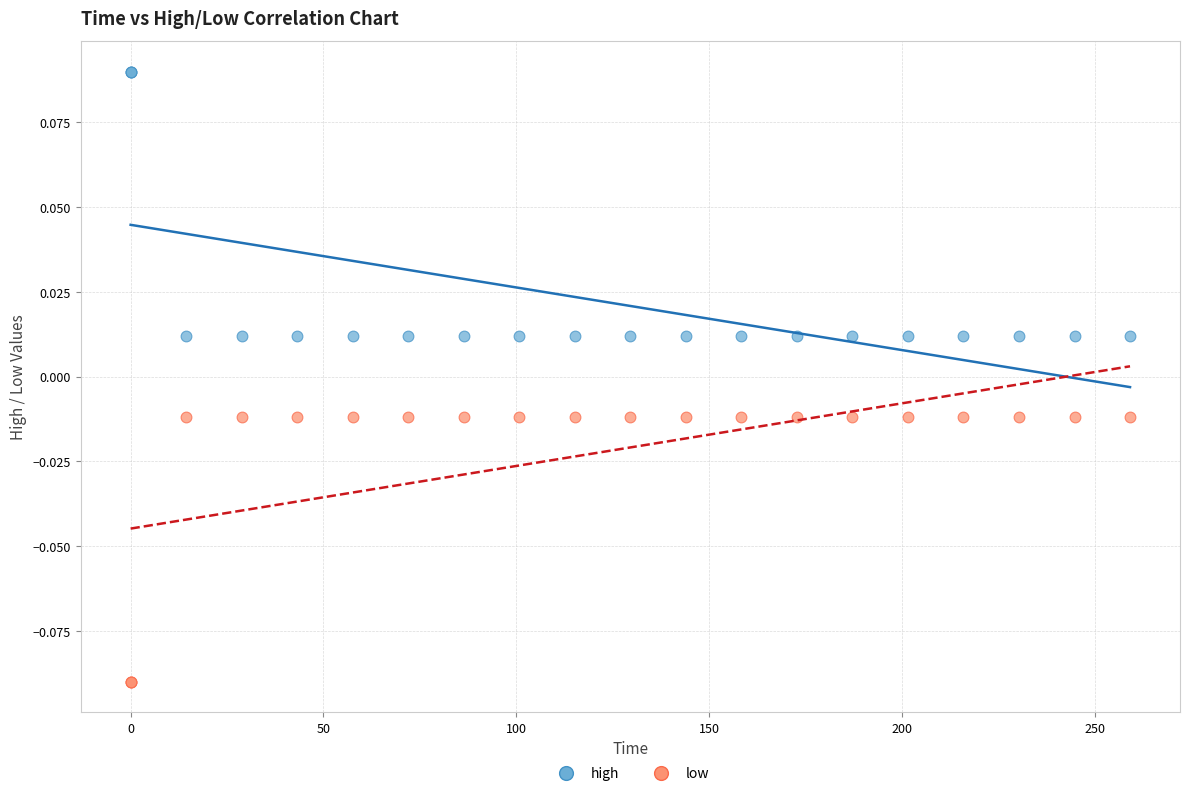

What are all the series names shown in the legend?

high, low